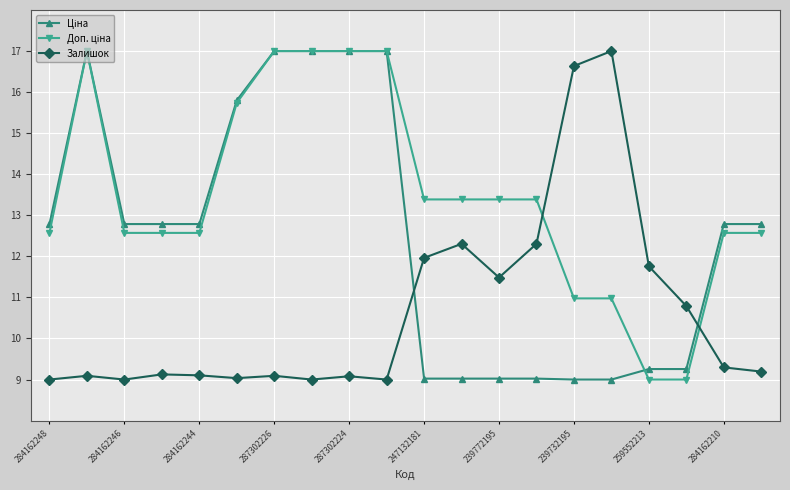

What is the minimum value shown in the chart?

9.0